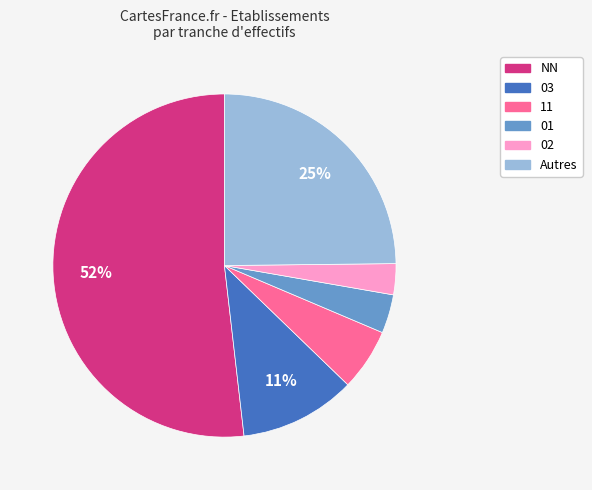

Does any single category account for the majority?

Yes